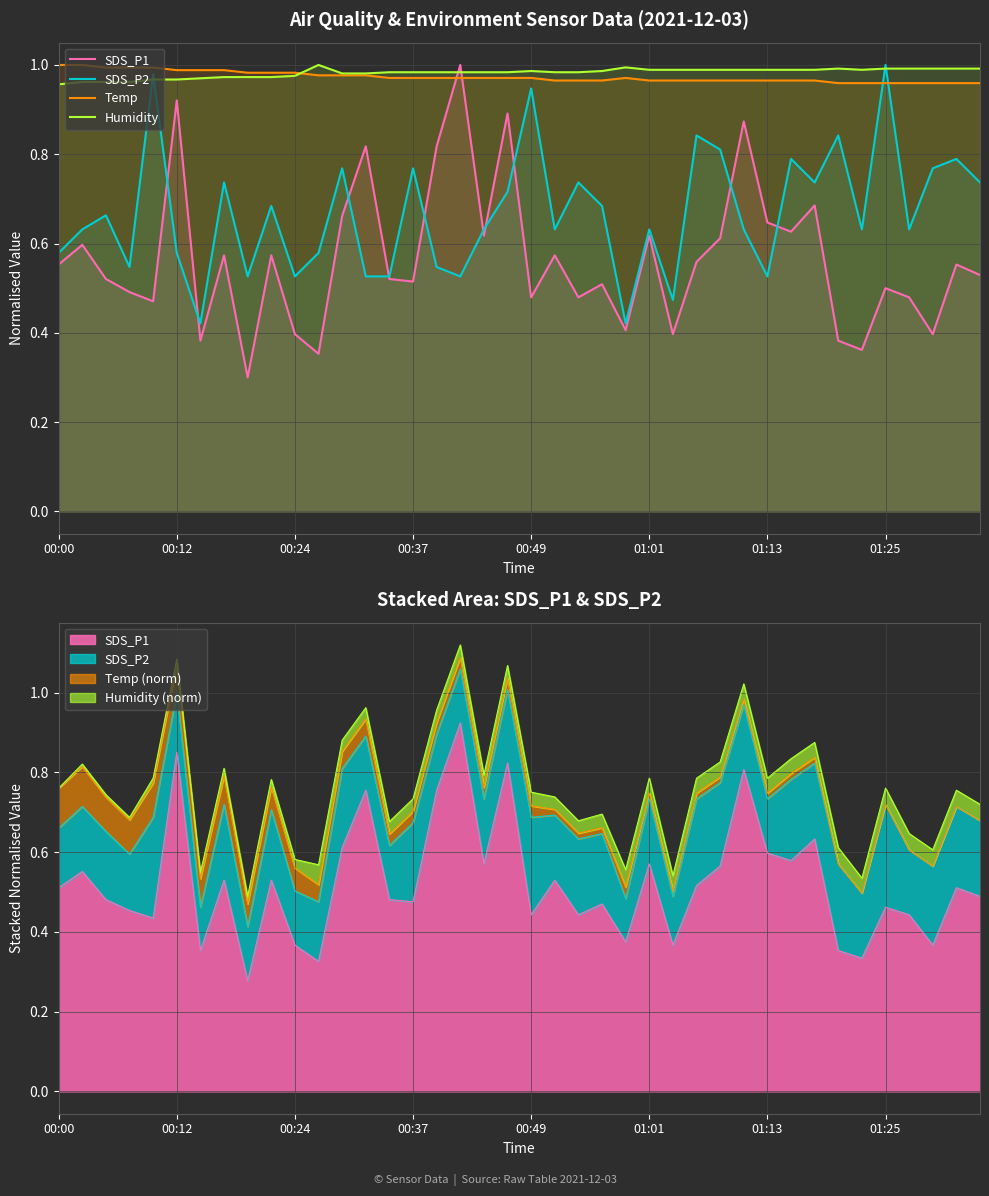

What is the approximate value of SDS_P2 at 29?

0.6